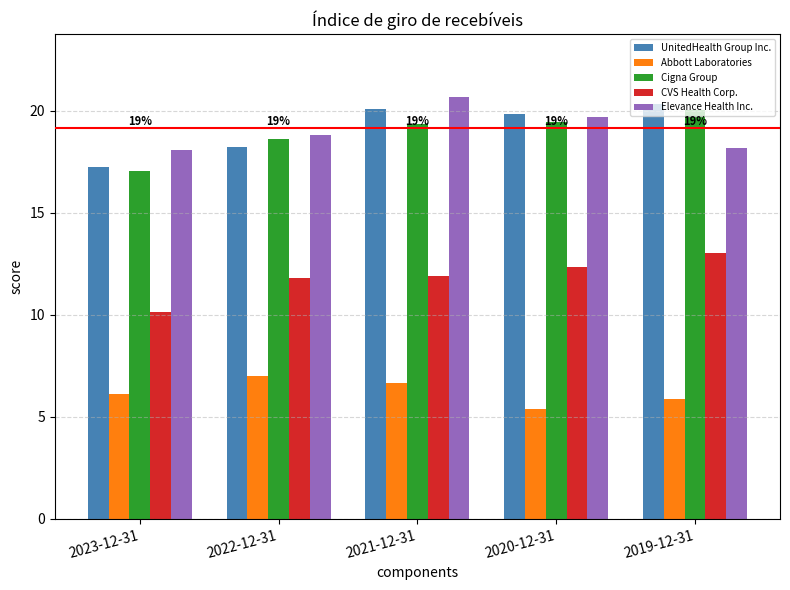

What is the difference between the maximum and second lowest values in the UnitedHealth Group Inc. series?

2.1